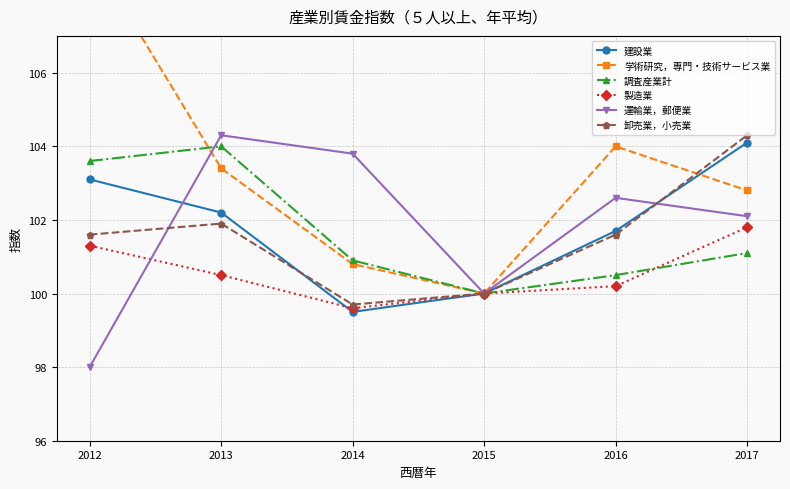

The value of 建設業 at 2014 is 99.5. True or false?

True